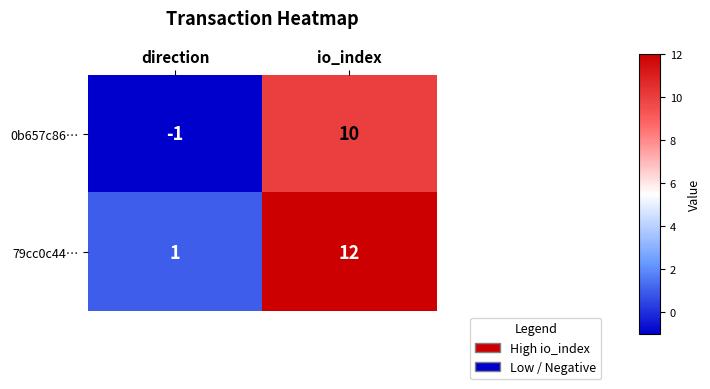

At which category does the chart reach its minimum across all series?

direction